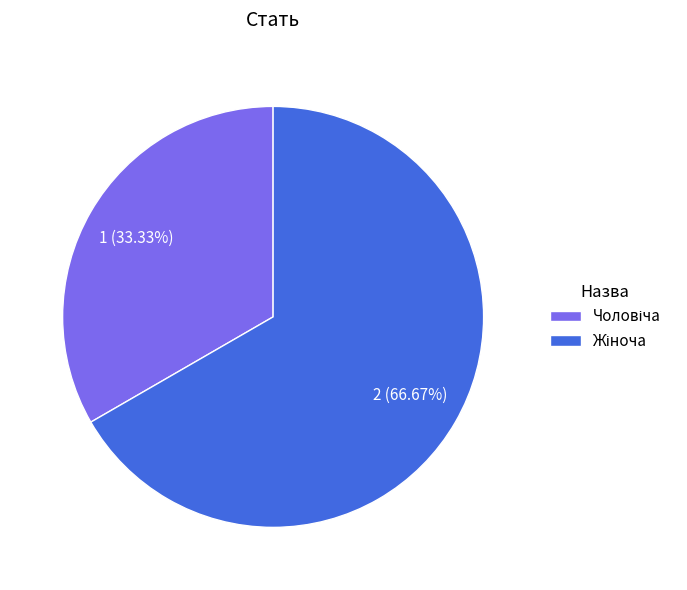

Does any single category account for the majority?

Yes